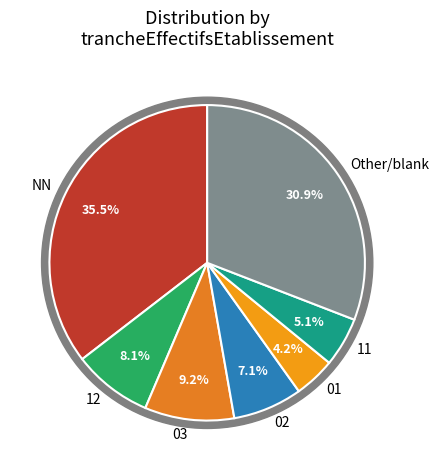

What percentage is the 12 slice, to the nearest percent?

8%